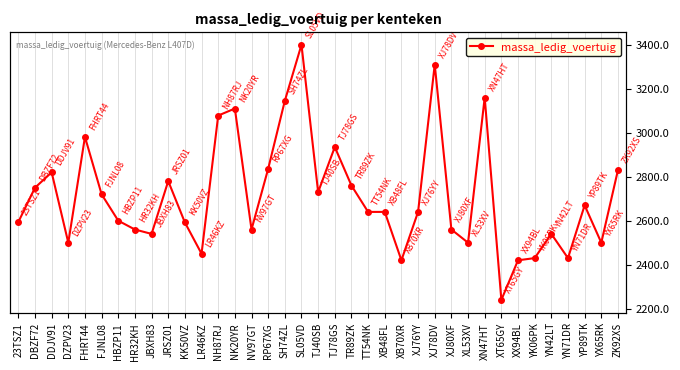

What is the average value?

2713